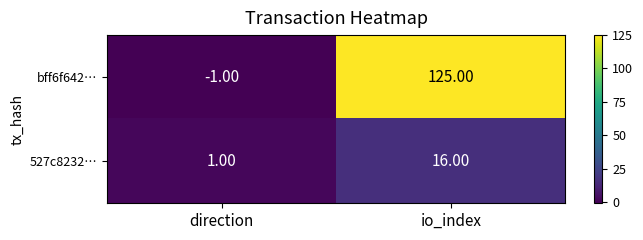

What is the difference between the bff6f642… values at io_index and direction?

126